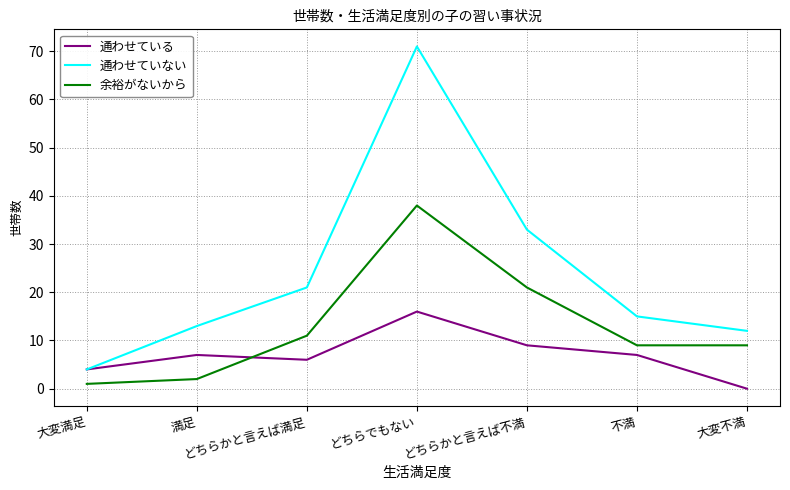

What is the highest value of the 通わせていない series?

71